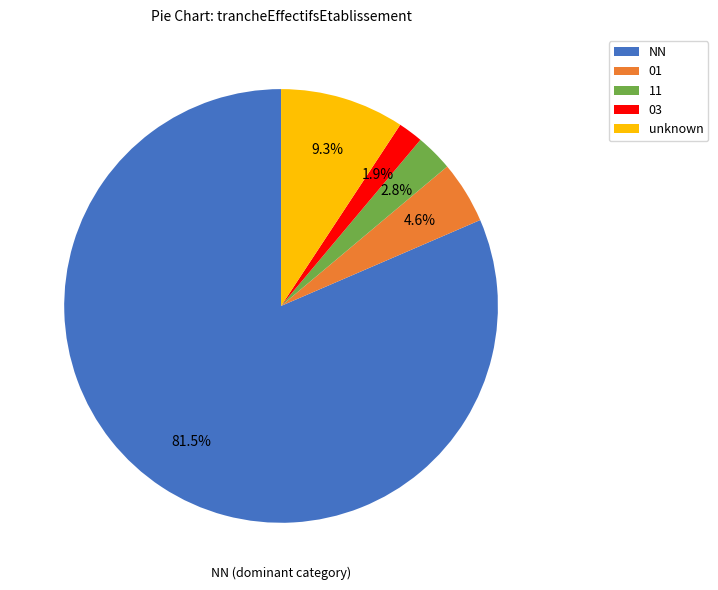

How many segments does this pie chart have?

5